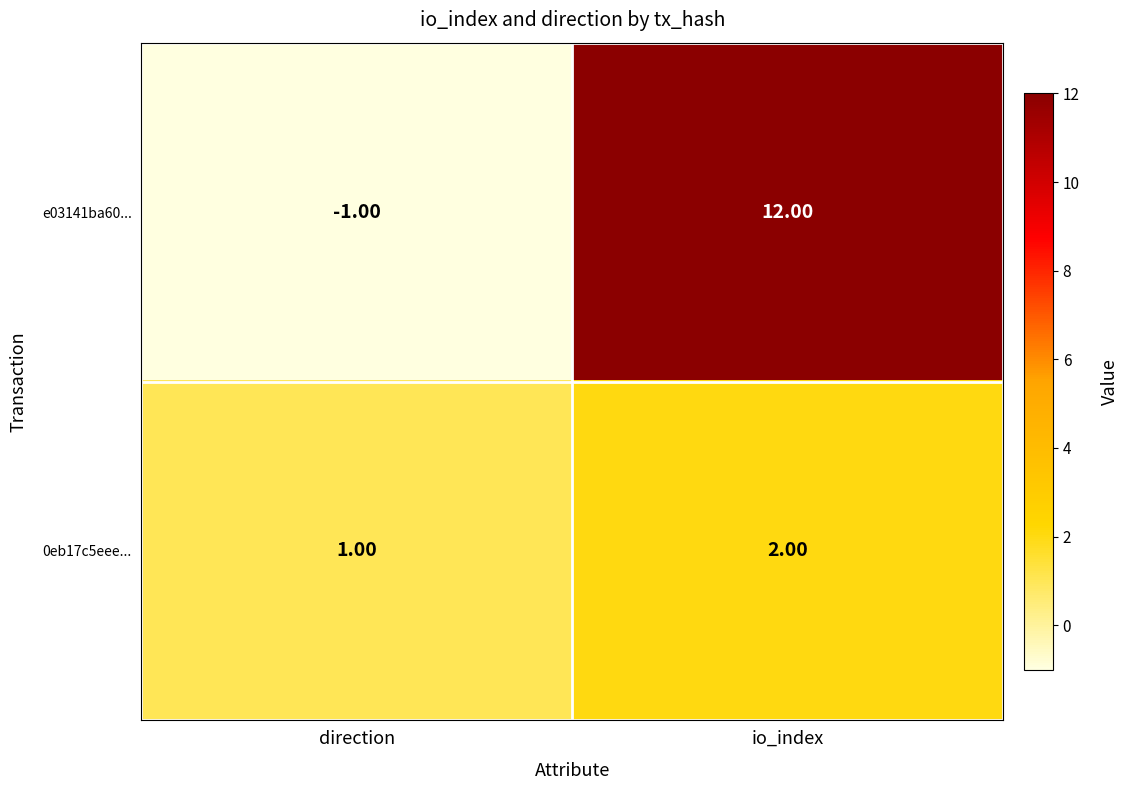

Which series has the largest total across all categories?

e03141ba60...